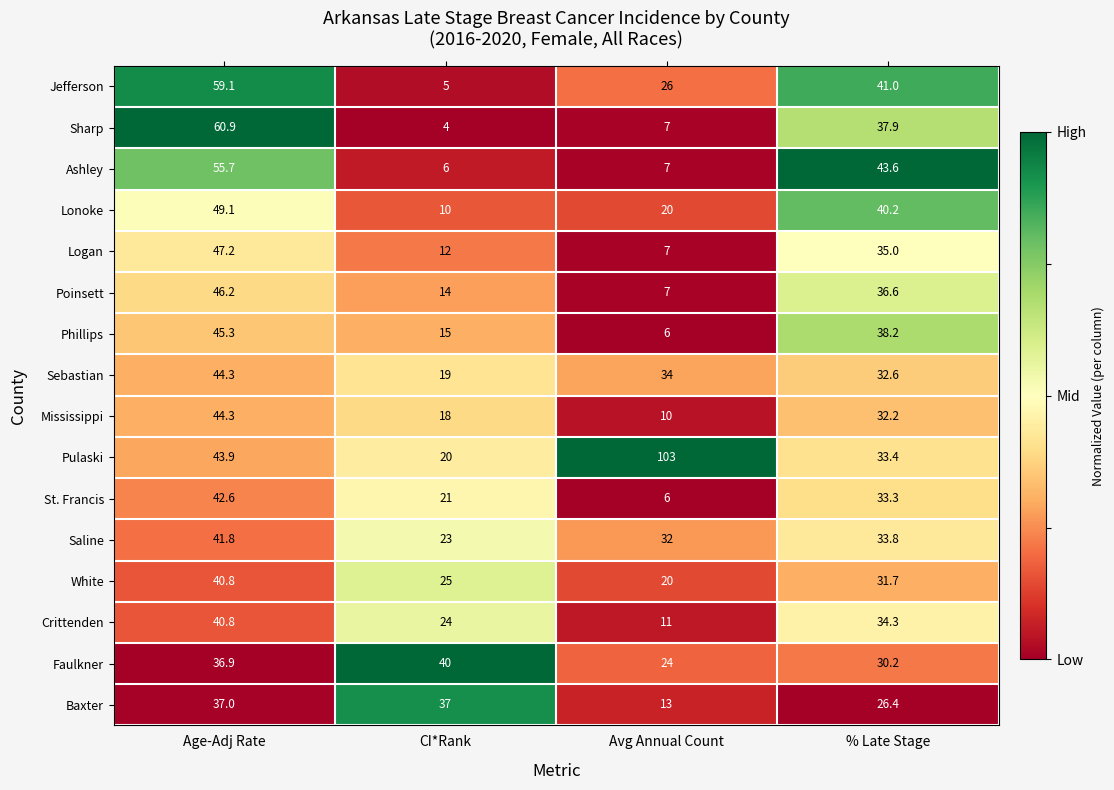

The value of St. Francis at % Late Stage is 33.3. True or false?

True